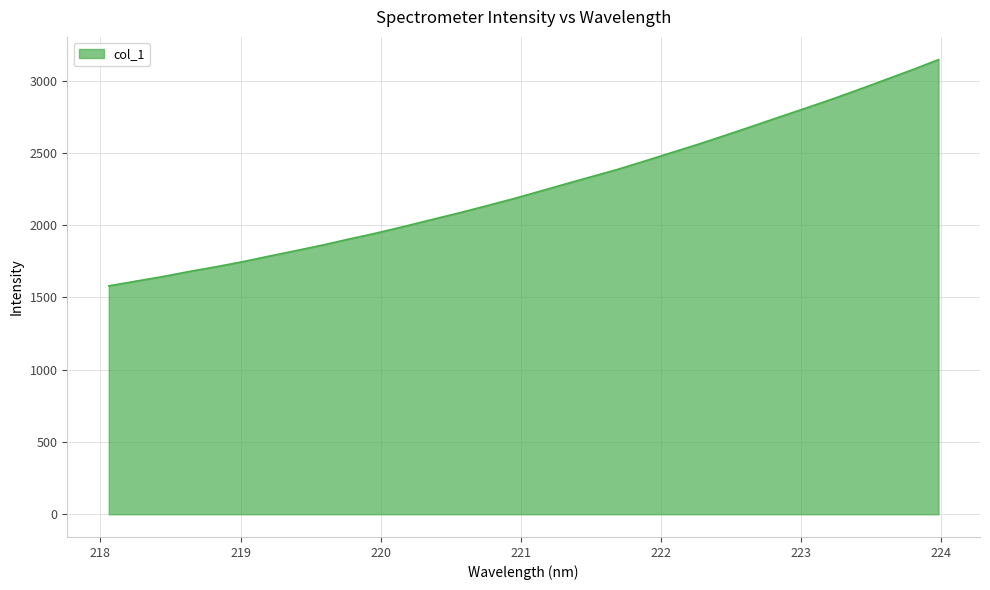

What is the difference between the maximum and minimum values?

1565.3